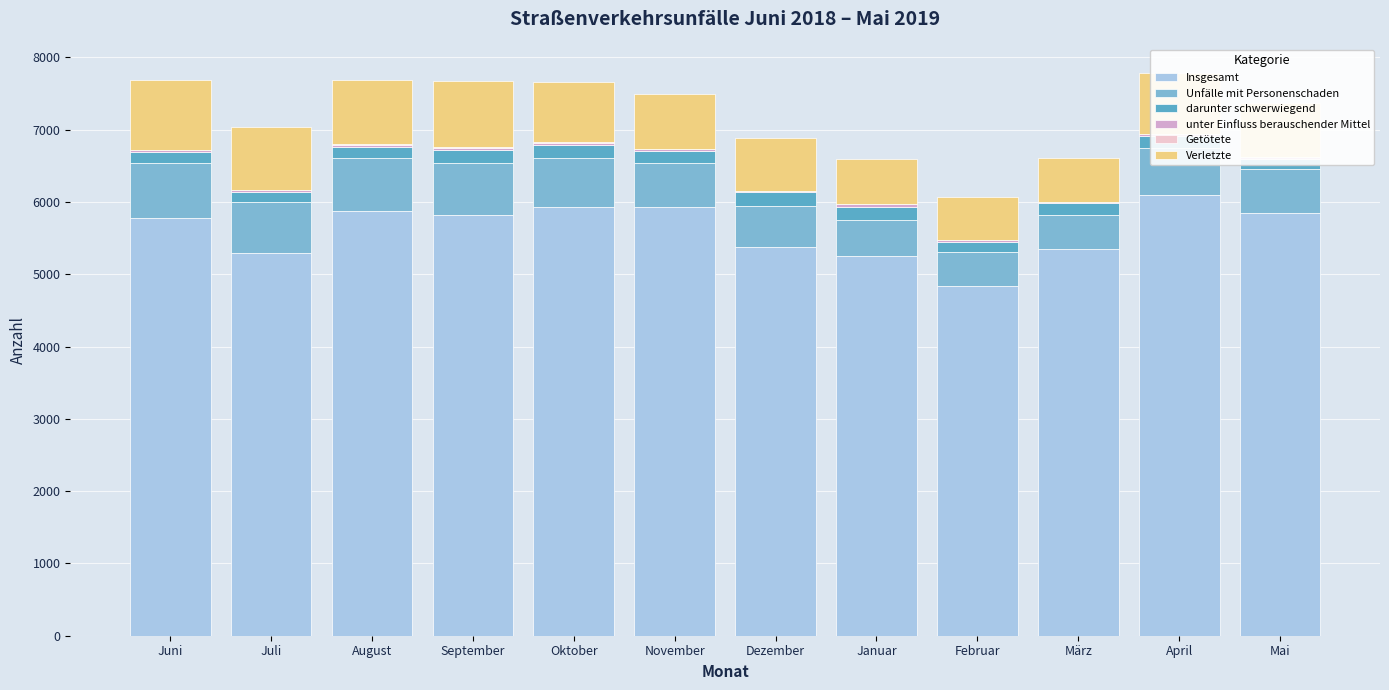

Are the bars horizontal?

No